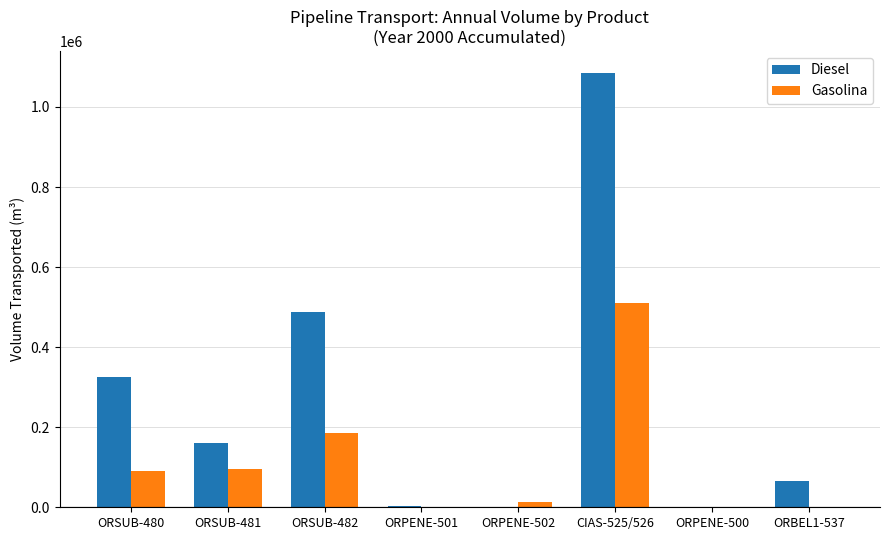

Count the number of data series in this chart.

2